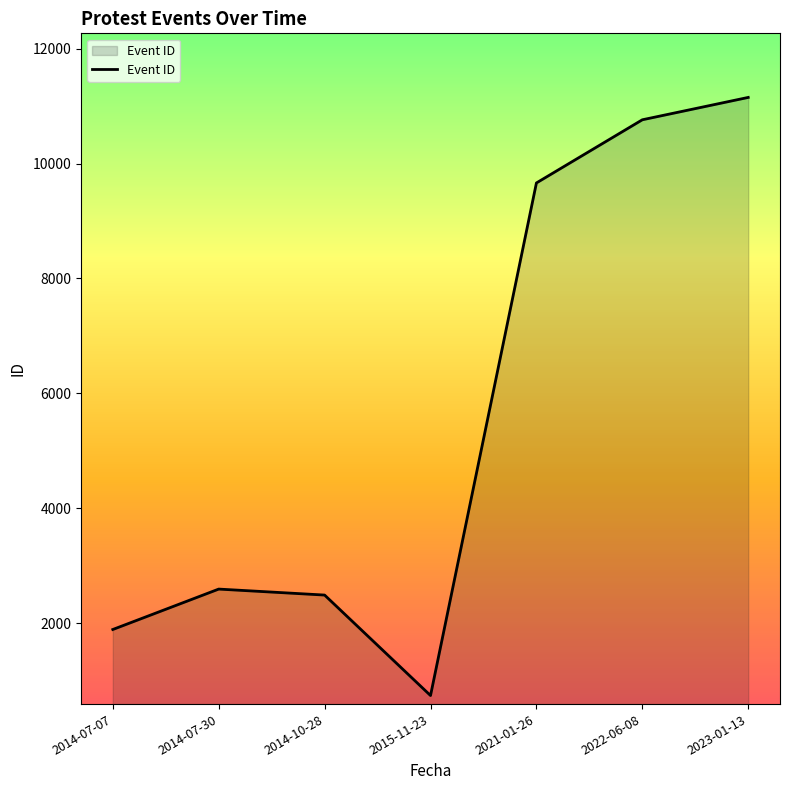

Approximately how many times larger is the value at 2015-11-23 compared to 2014-07-30?

0.3